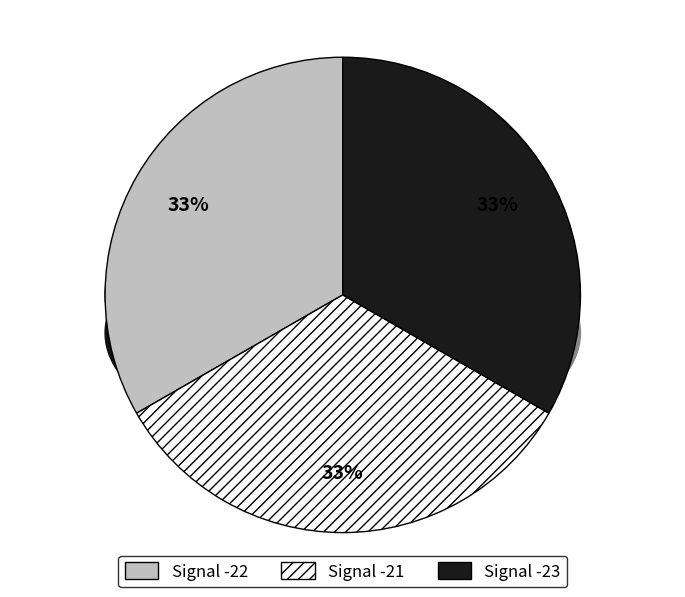

To the nearest percent, what is the average slice percentage?

33%